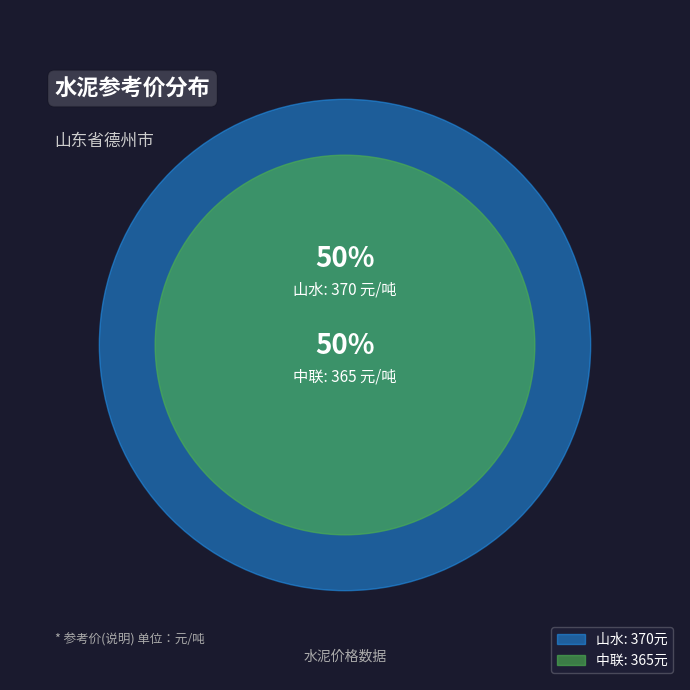

What is the smallest slice in the pie chart?

中联